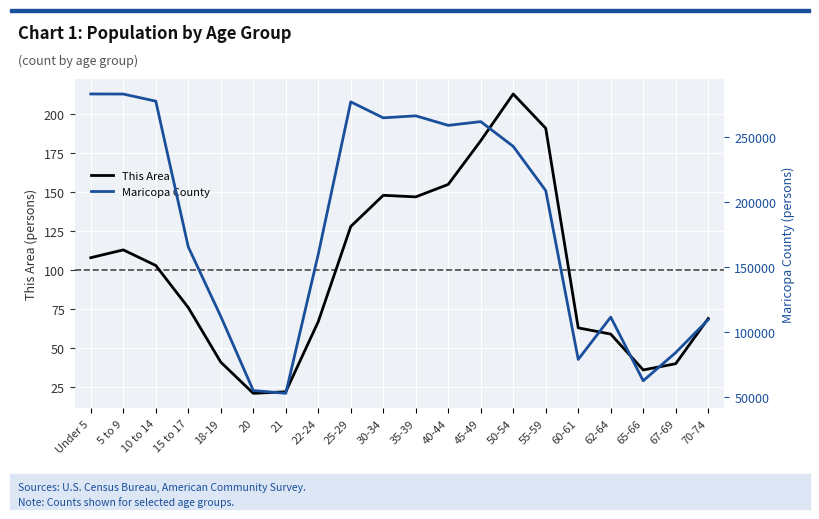

What position from the right is 25-29?

12